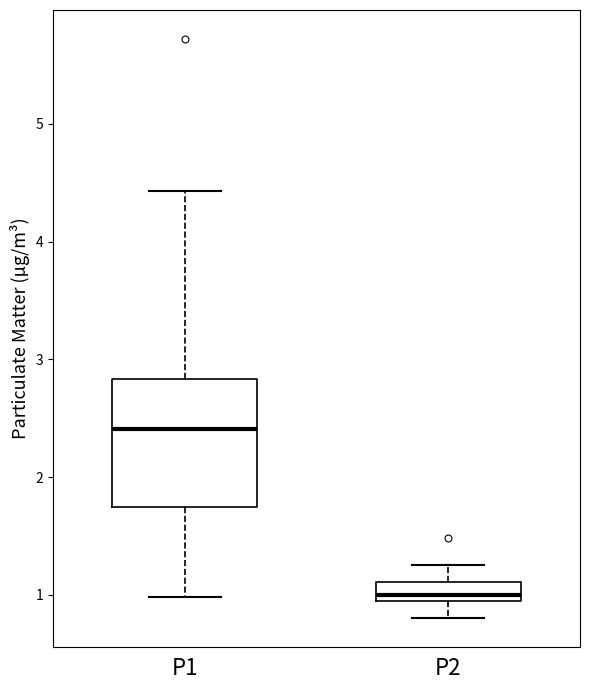

Comparing the boxes themselves (not the whiskers), which one is the tallest?

P1